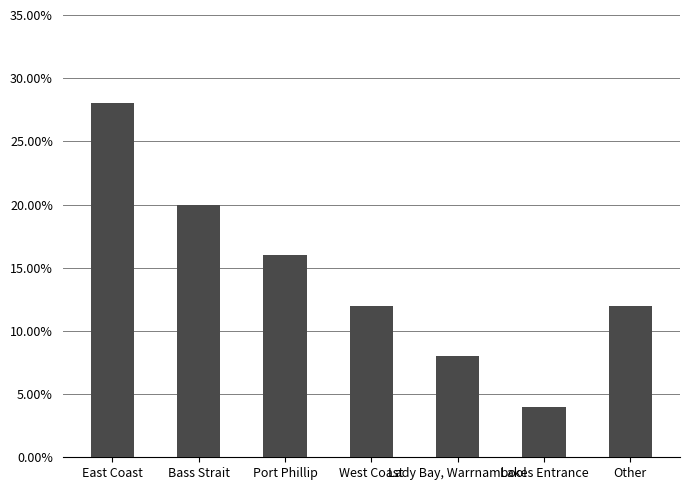

At which label is the value closest to 0?

Lakes Entrance